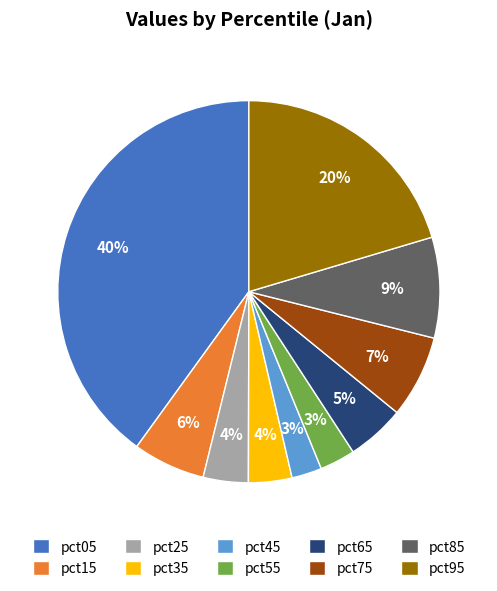

To the nearest percent, what portion does pct05 represent?

40%